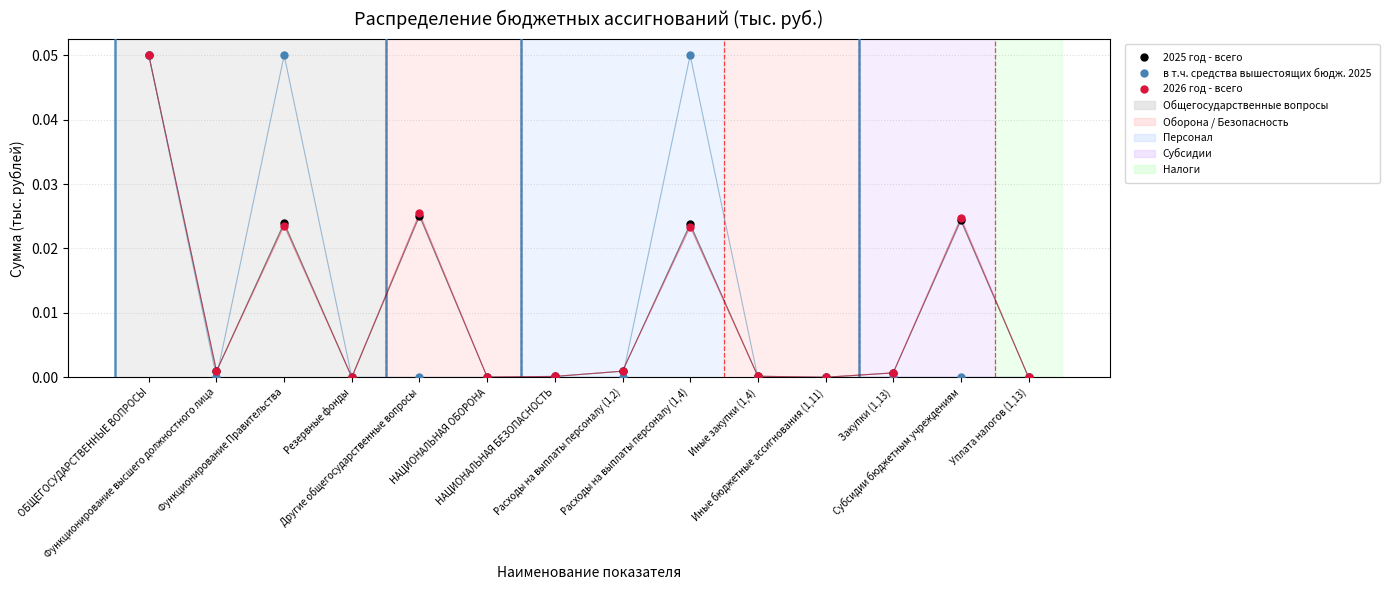

Which series has the largest range (max minus min)?

в т.ч. средства вышестоящих бюдж. 2025